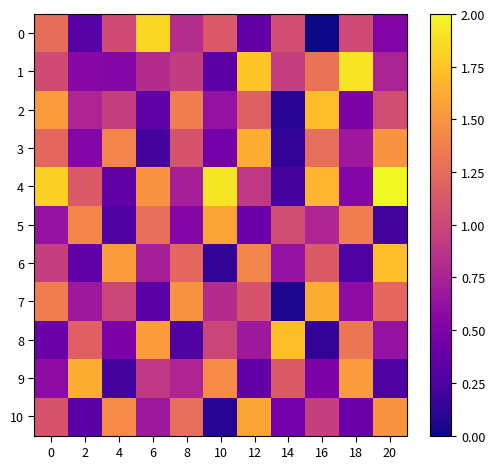

Between 2 and 6, which is larger?

6